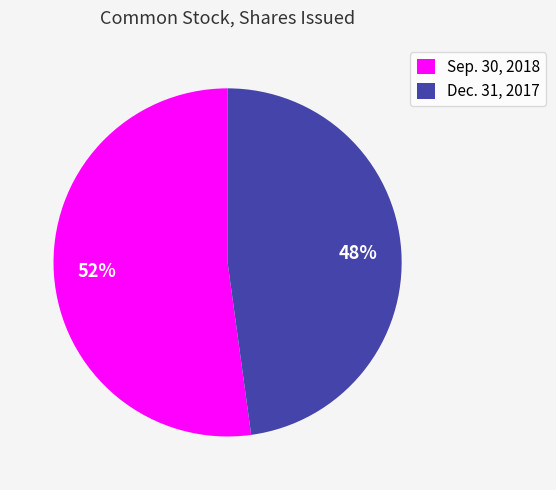

To the nearest percent, what portion does Dec. 31, 2017 represent?

48%